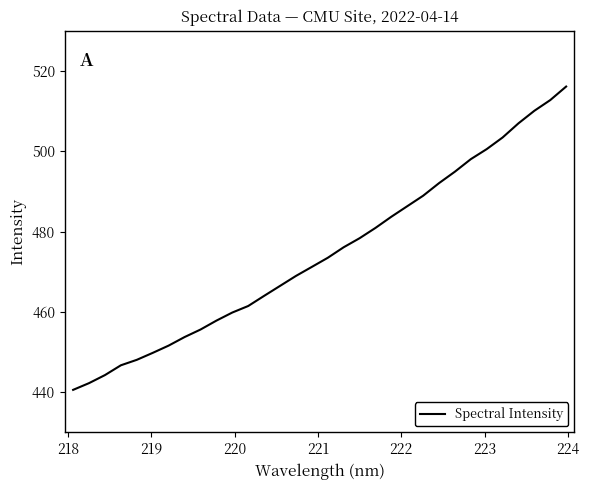

What is the minimum value shown in the chart?

440.6